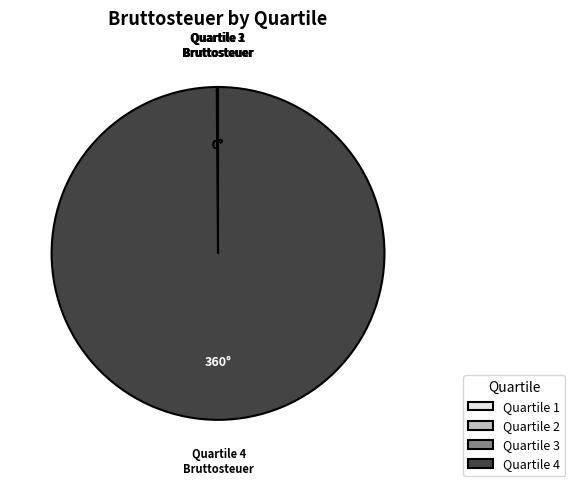

Which slice is the largest?

Quartile 4